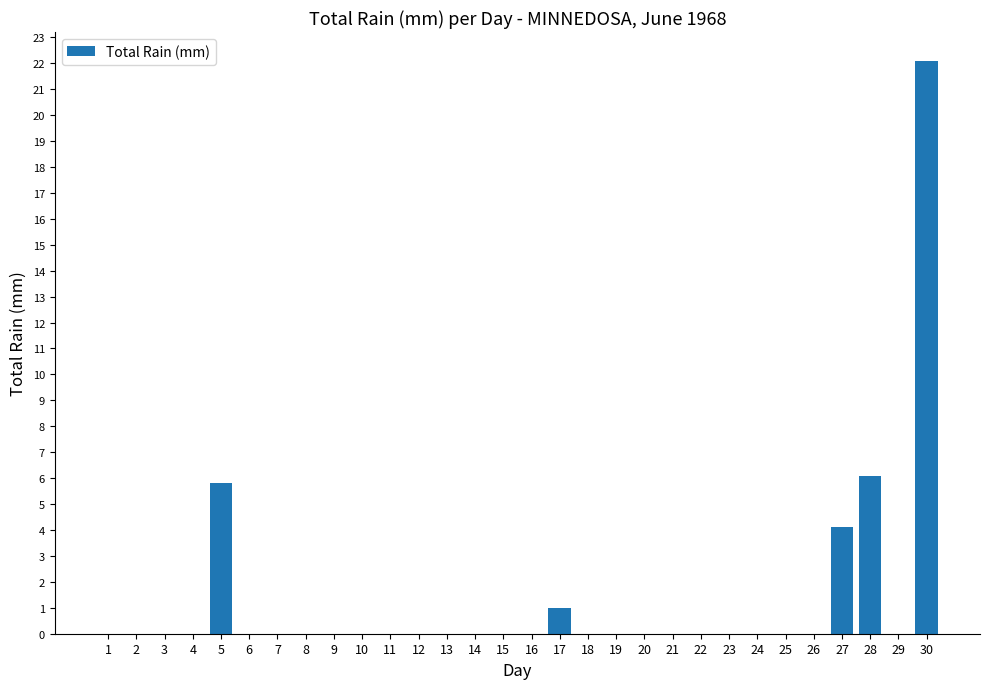

Reading right to left, extract all data points from this chart.

30=22.1	29=0.0	28=6.1	27=4.1	26=0.0	25=0.0	24=0.0	23=0.0	22=0.0	21=0.0	20=0.0	19=0.0	18=0.0	17=1.0	16=0.0	15=0.0	14=0.0	13=0.0	12=0.0	11=0.0	10=0.0	9=0.0	8=0.0	7=0.0	6=0.0	5=5.8	4=0.0	3=0.0	2=0.0	1=0.0